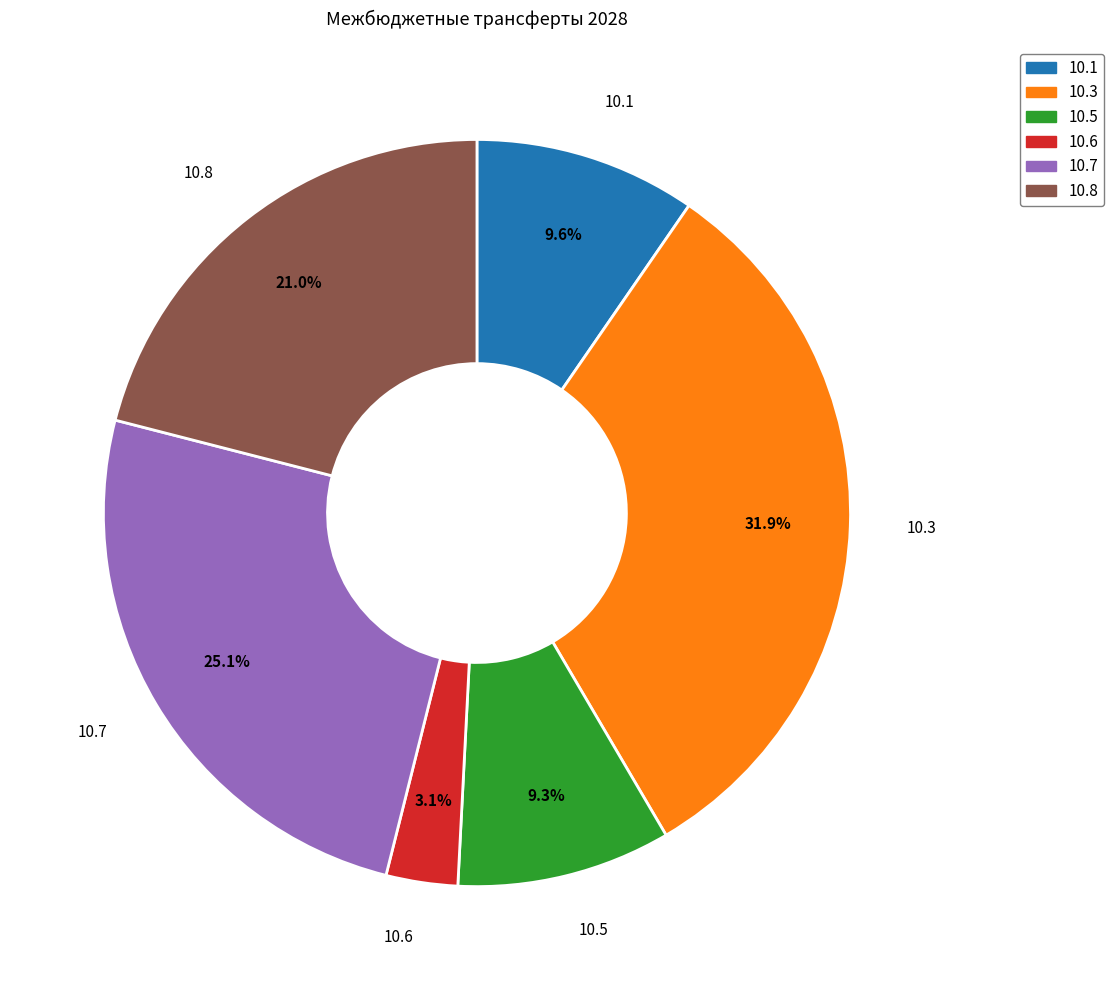

Which category has the smallest portion of the pie?

10.6